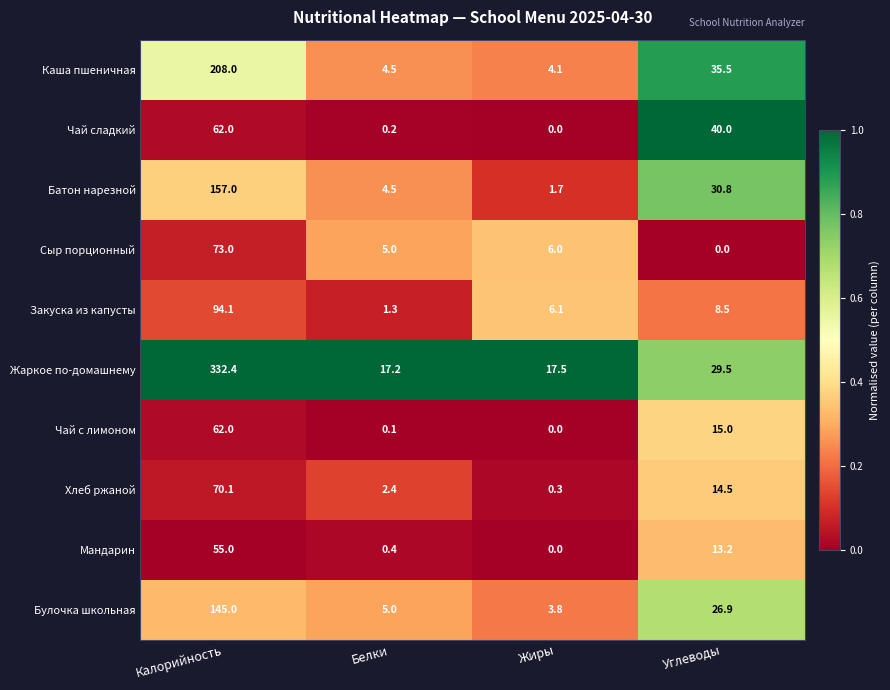

What is the average value of the Хлеб ржаной series?

21.8